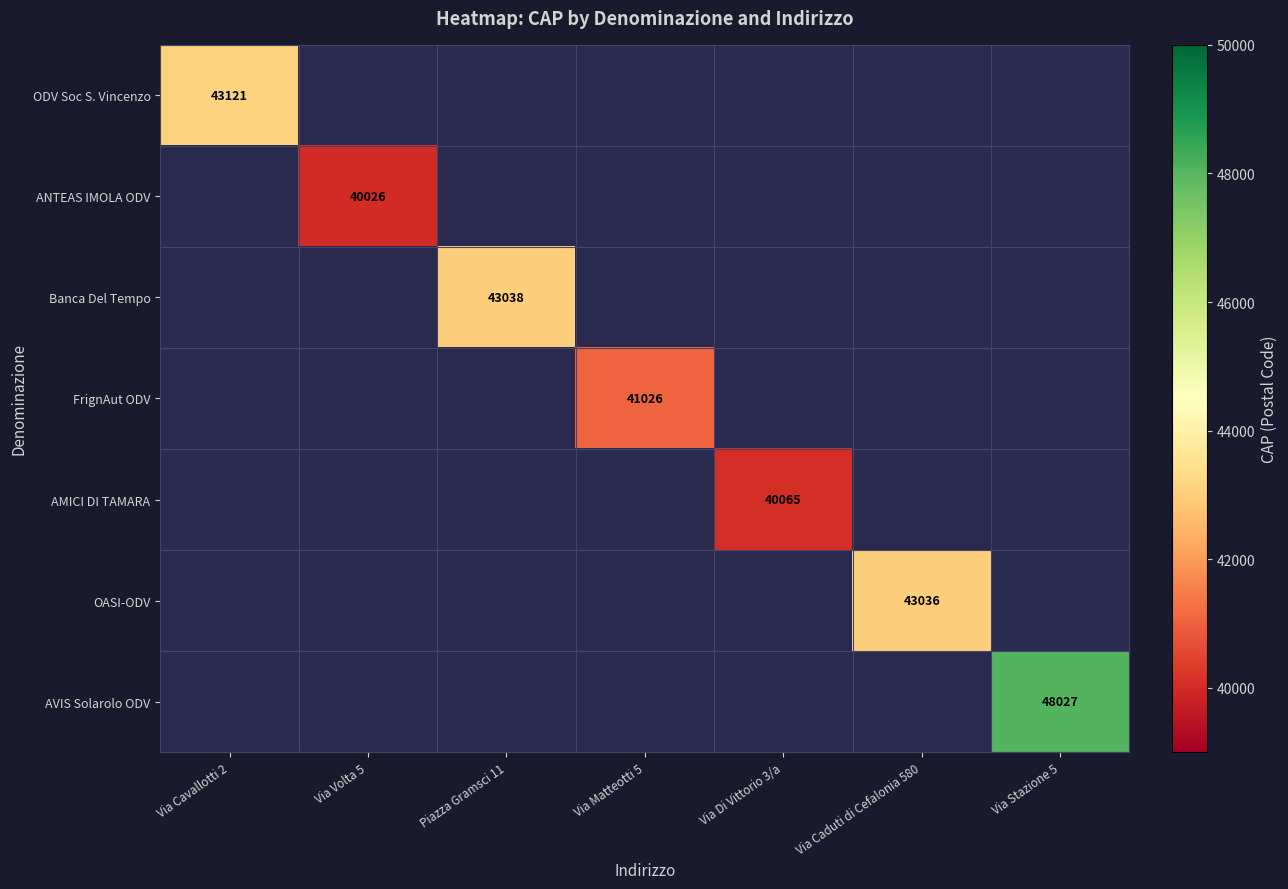

True or false: OASI-ODV has a value of 73065 at Via Caduti di Cefalonia 580.

False